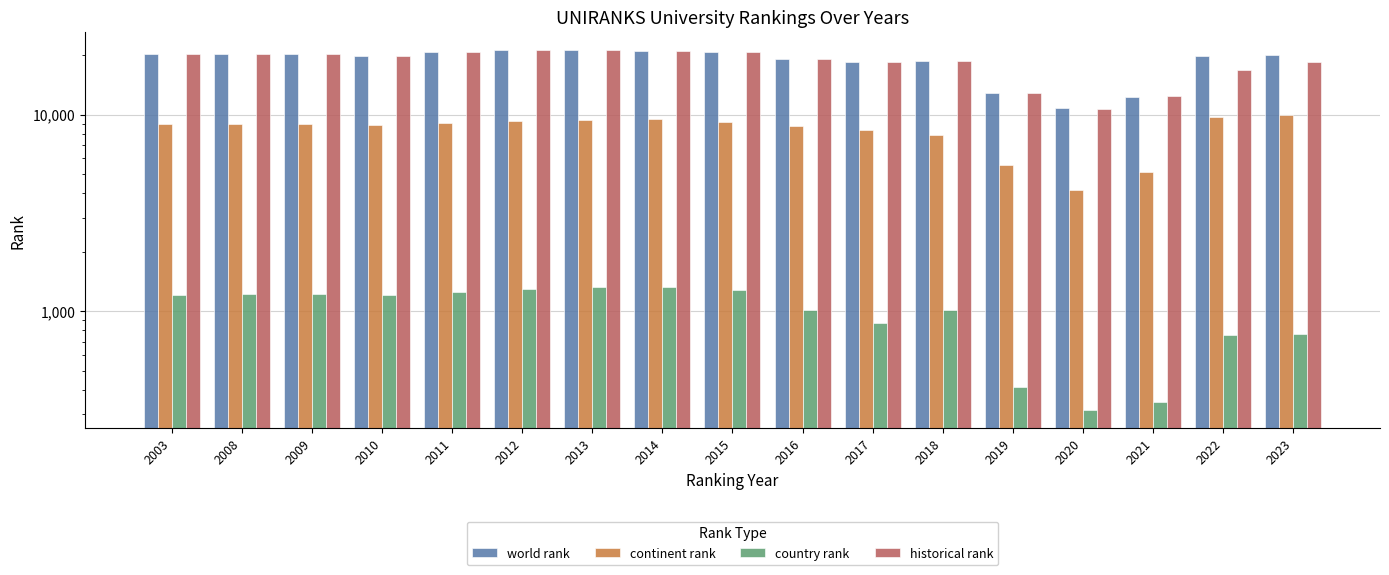

What are all the series names shown in the legend?

world rank, continent rank, country rank, historical rank